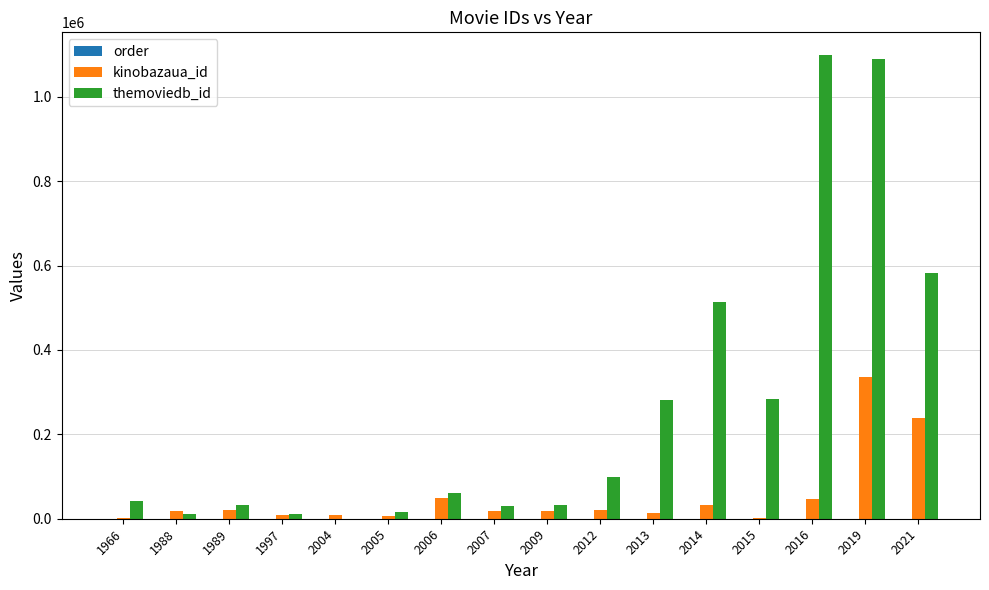

What is the sum of all kinobazaua_id values?

844633